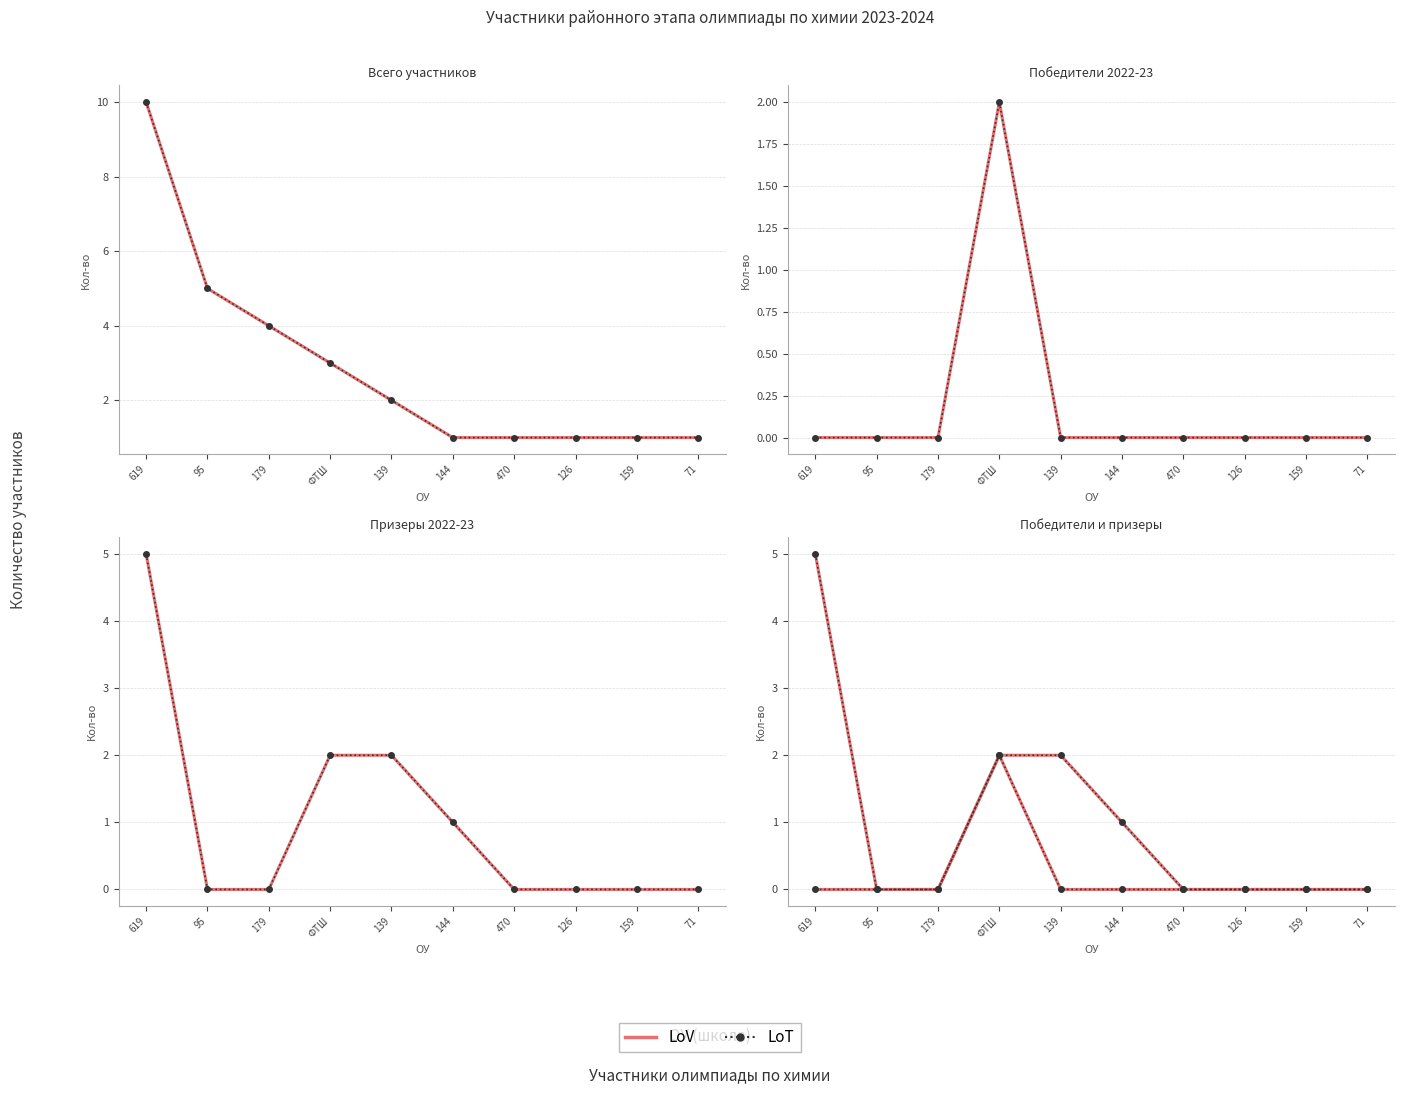

Is it true that Всего equals 1 at 159?

True